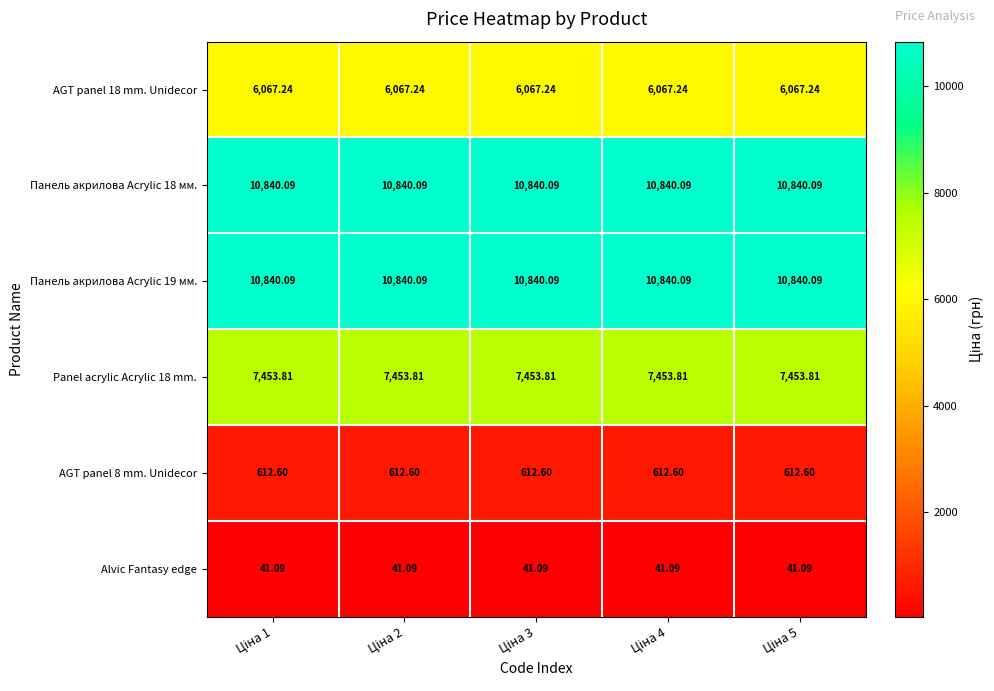

Rank the series at Ціна 3 from highest to lowest value.

Панель акрилова Acrylic 18 мм., Панель акрилова Acrylic 19 мм., Panel acrylic Acrylic 18 mm., AGT panel 18 mm. Unidecor, AGT panel 8 mm. Unidecor, Alvic Fantasy edge